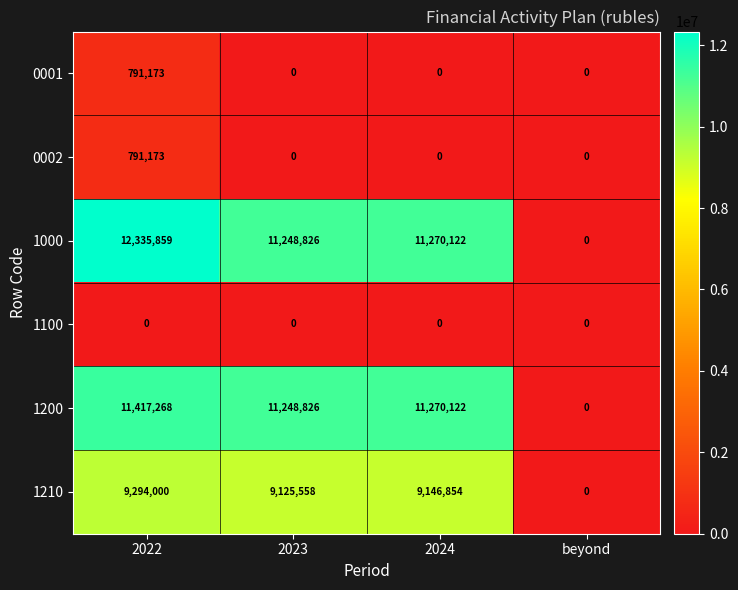

Read the 1000 value at 2022, to the nearest 10.

12335860